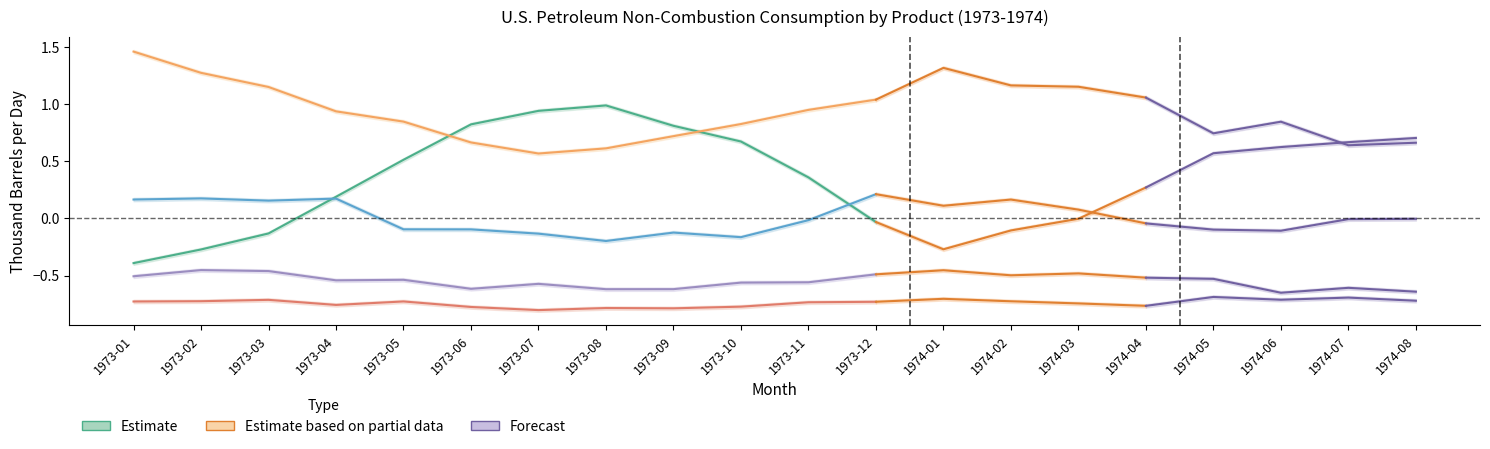

Where is the first local minimum for Hydrocarbon Gas Liquids?

1973-07